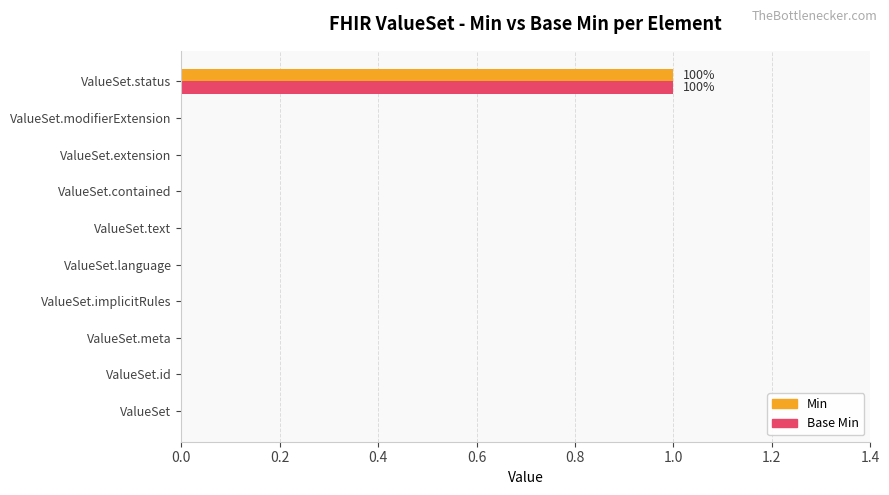

True or false: Base Min has a value of 0 at ValueSet.modifierExtension.

True